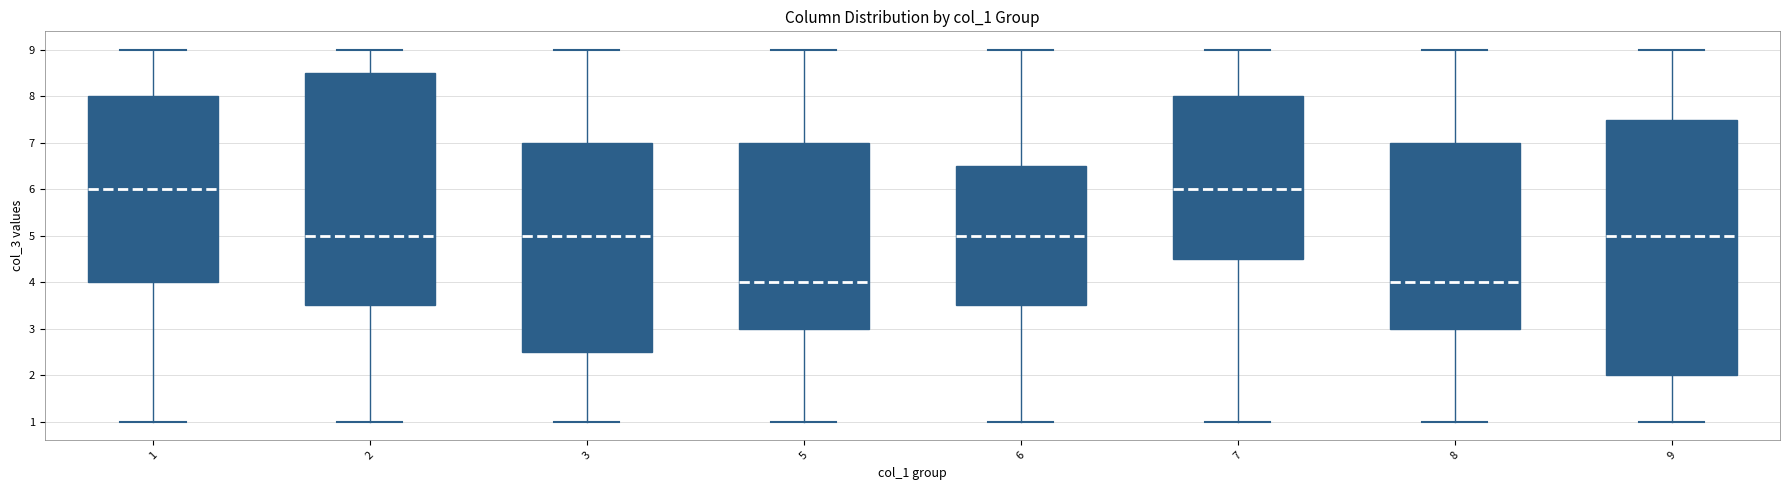

Which box is the tallest, from its lower edge to its upper edge?

9